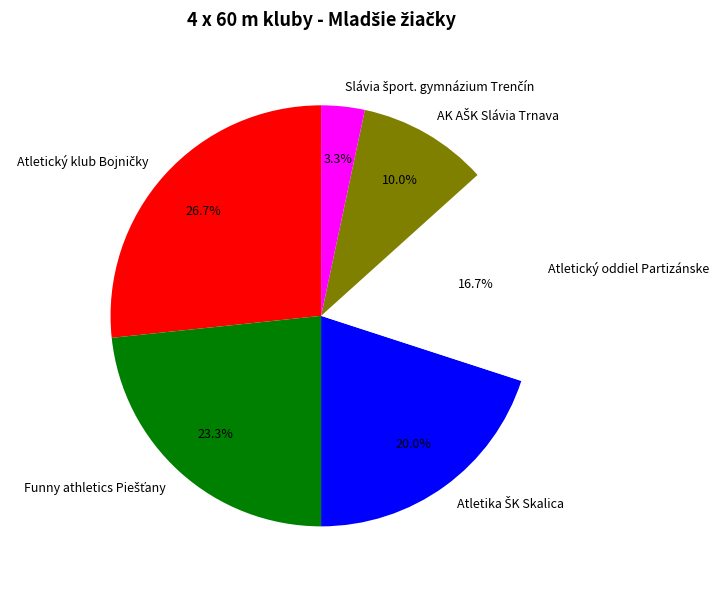

Does any single category account for the majority?

No